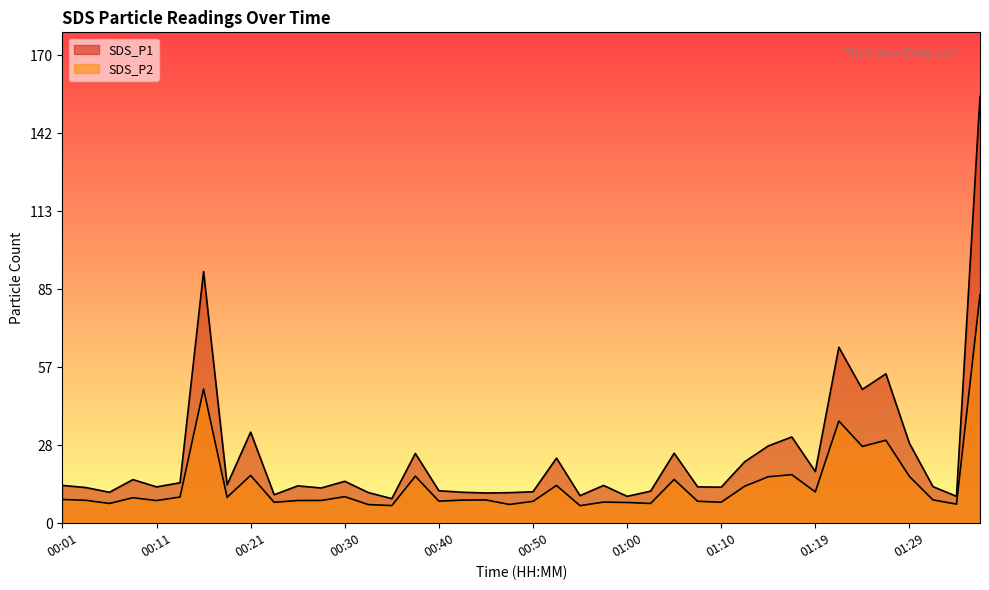

Reading left to right, extract all data points from this chart.

SDS_P1: 13.8	12.9	11.2	15.8	13.2	14.7	91.5	13.9	33.1	10.3	13.6	12.8	15.2	11.2	8.9	25.4	11.8	11.2	11.0	11.1	11.4	23.6	10.0	13.7	9.8	11.7	25.4	13.2	13.1	22.4	28.1	31.4	18.8	64.0	48.6	54.3	29.1	13.3	9.8	155.1
SDS_P2: 8.6	8.3	7.2	9.3	8.2	9.5	48.8	9.4	17.4	7.6	8.2	8.3	9.7	6.8	6.4	17.1	8.0	8.4	8.4	6.8	8.0	13.7	6.4	7.7	7.5	7.2	15.9	8.0	7.6	13.4	16.9	17.6	11.4	37.1	27.9	30.1	17.0	8.5	6.9	83.0